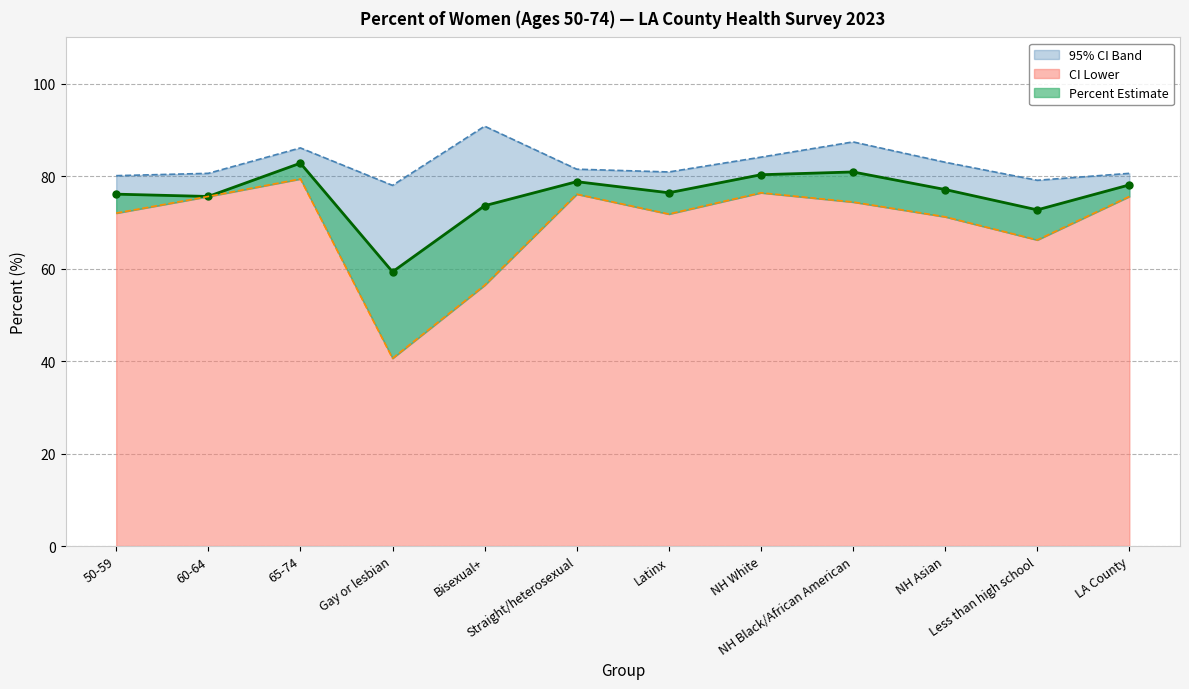

What is the total value across all series at Bisexual+?

220.8